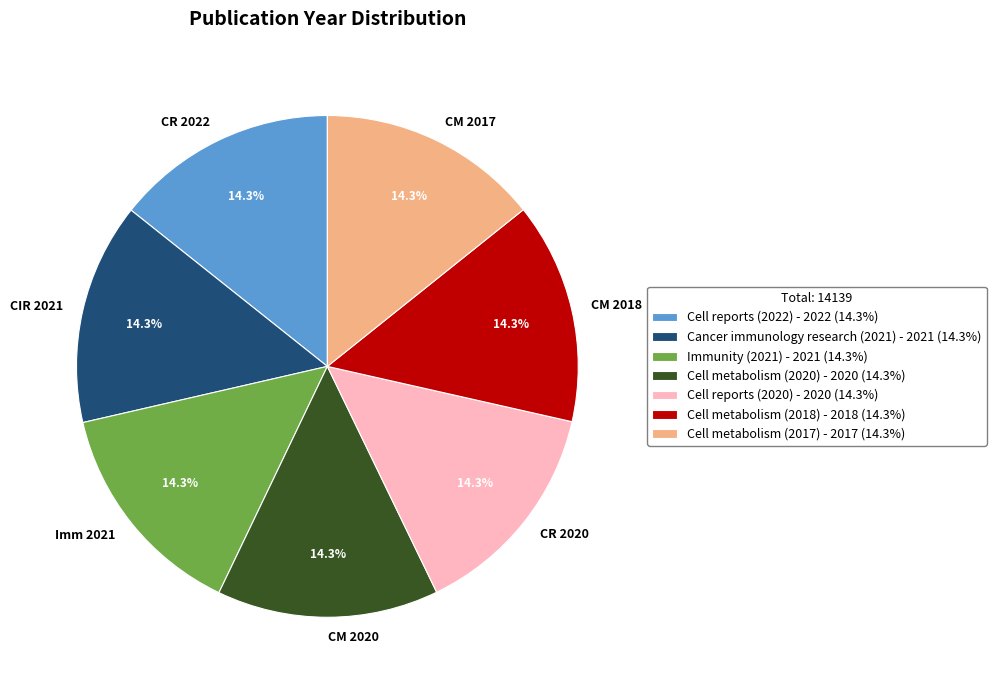

Combined, do Cell reports (2022) and Cell metabolism (2018) account for over 50%?

No